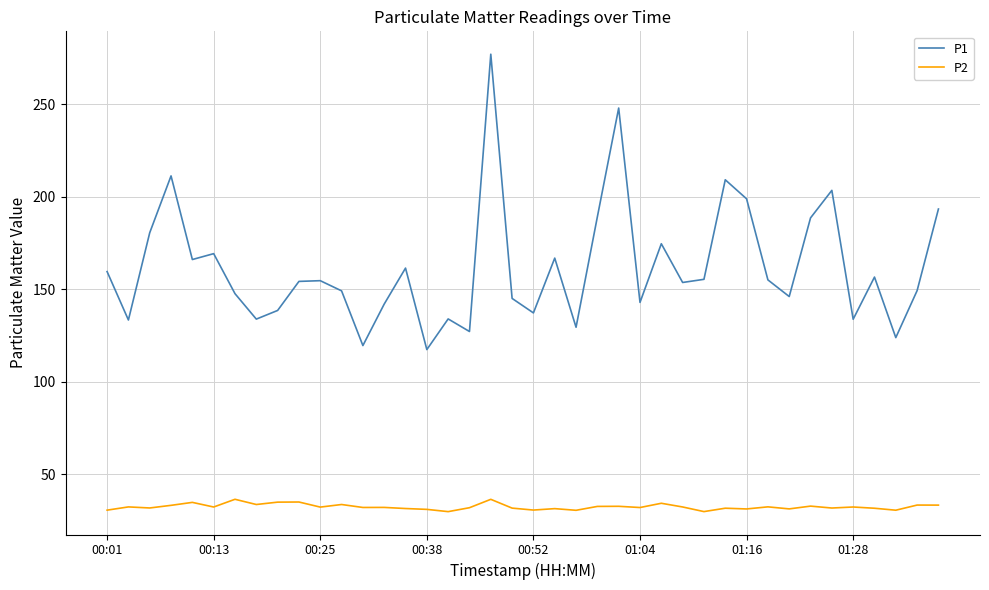

List the series in order of their overall mean, highest first.

P1, P2